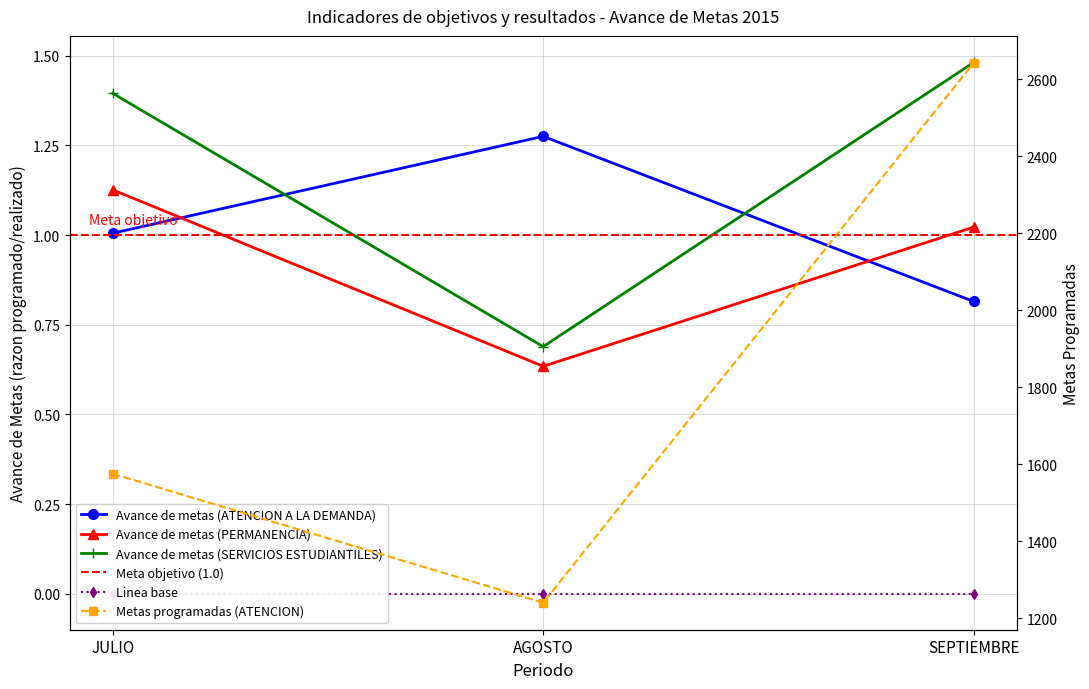

Reading left to right, list all the values displayed in this chart.

Avance de metas (ATENCION A LA DEMANDA): 1.0	1.3	0.8
Avance de metas (PERMANENCIA): 1.1	0.6	1.0
Avance de metas (SERVICIOS ESTUDIANTILES): 1.4	0.7	1.5
Metas programadas (ATENCION): 1575.0	1240.0	2642.0